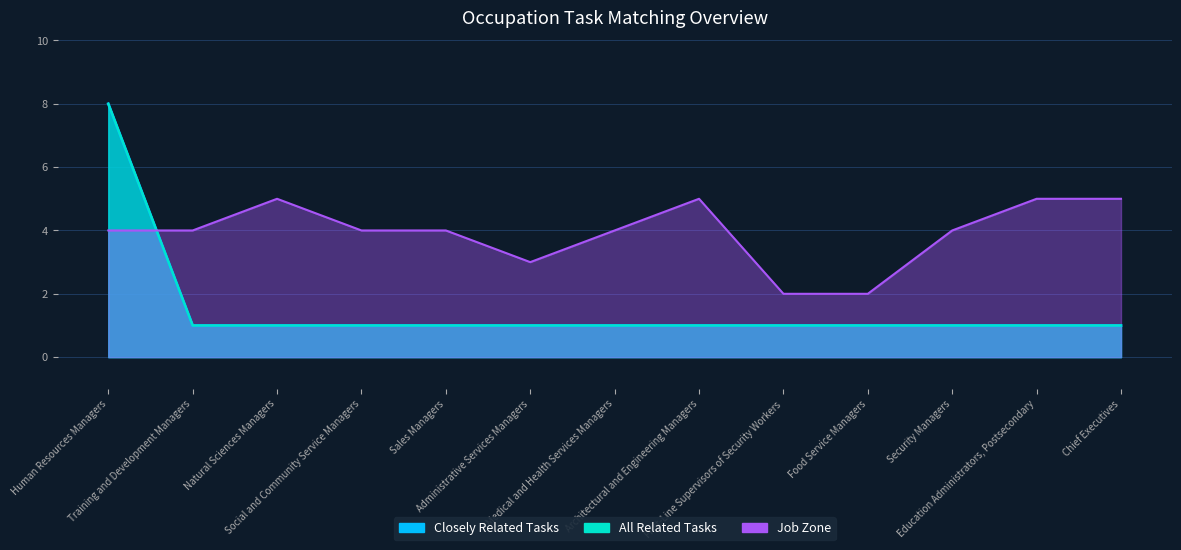

True or false: All Related Tasks has a value of 1 at Food Service Managers.

False